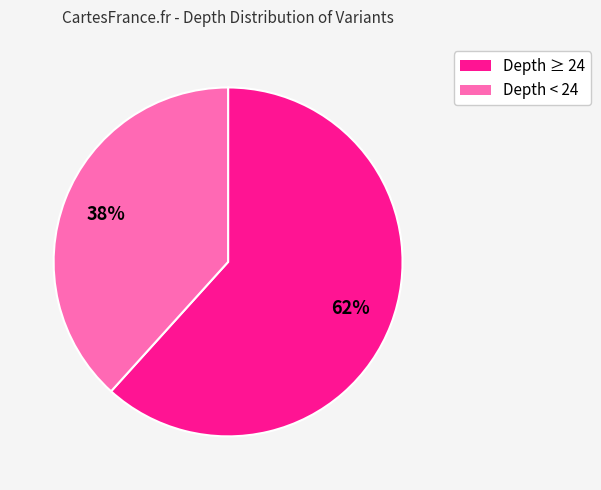

To the nearest percent, what is the average slice percentage?

50%